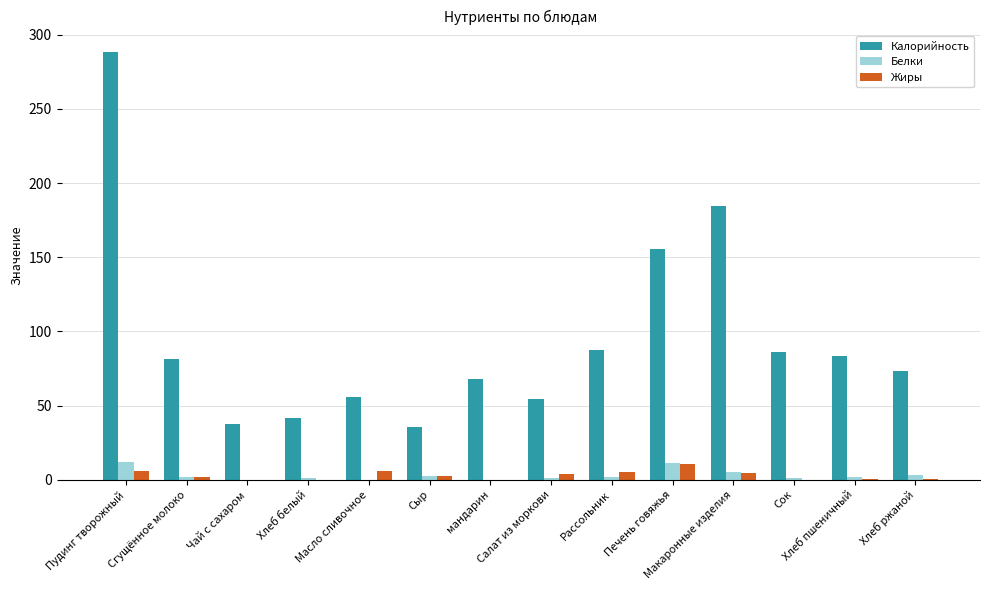

What is the highest value of the Белки series?

12.1